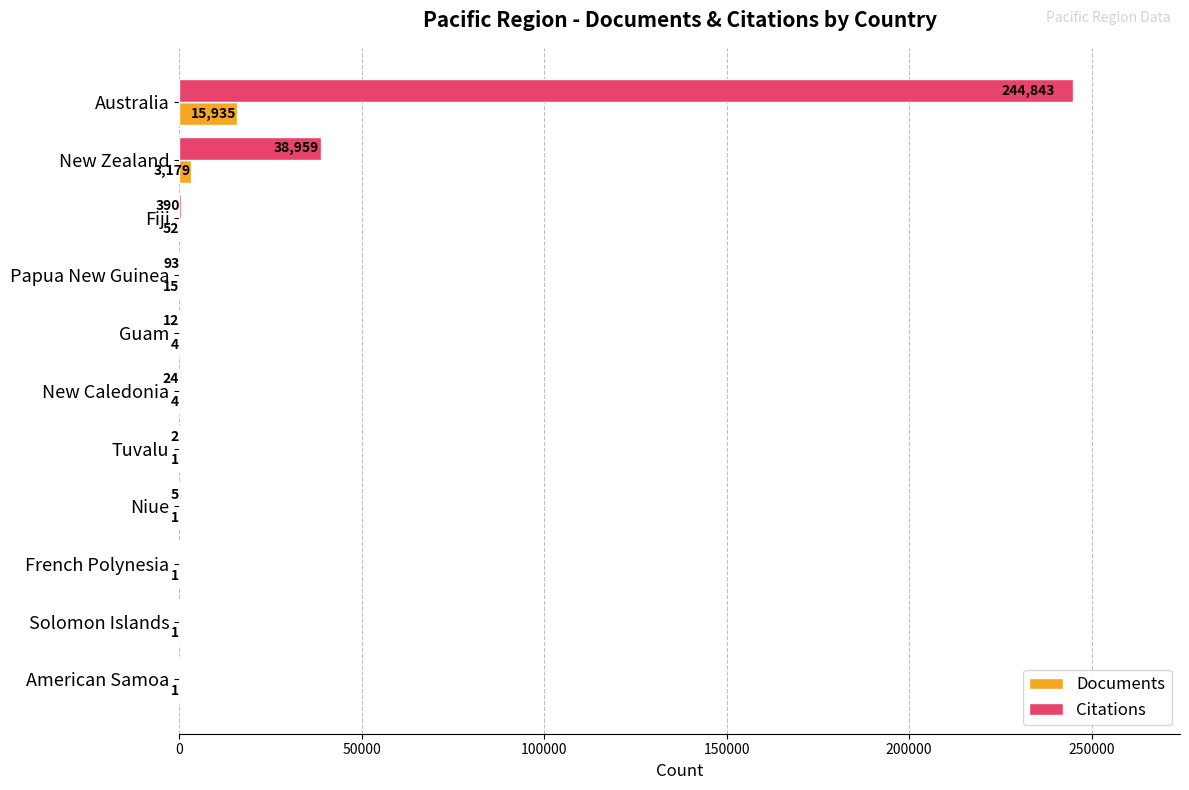

Is it true that Citations equals 92203 at French Polynesia?

False